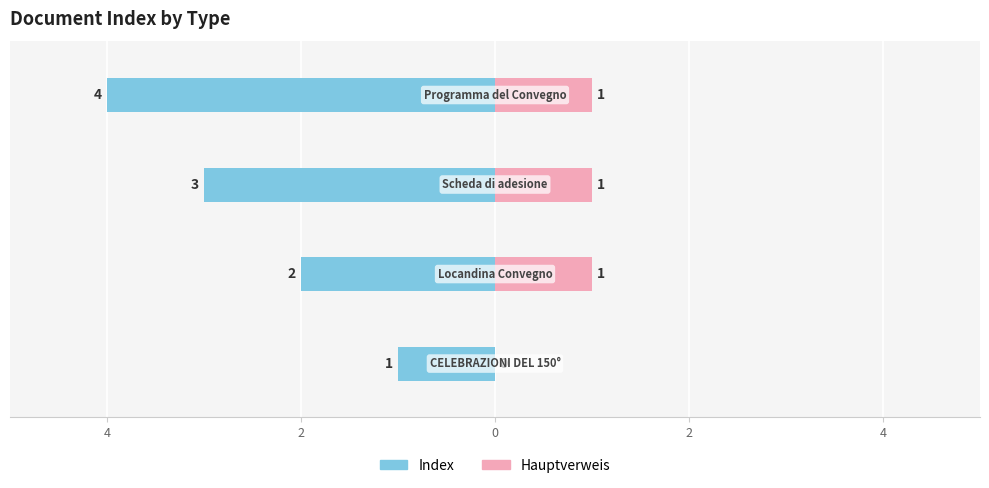

Rank the series at 4 from lowest to highest value.

Index, Hauptverweis